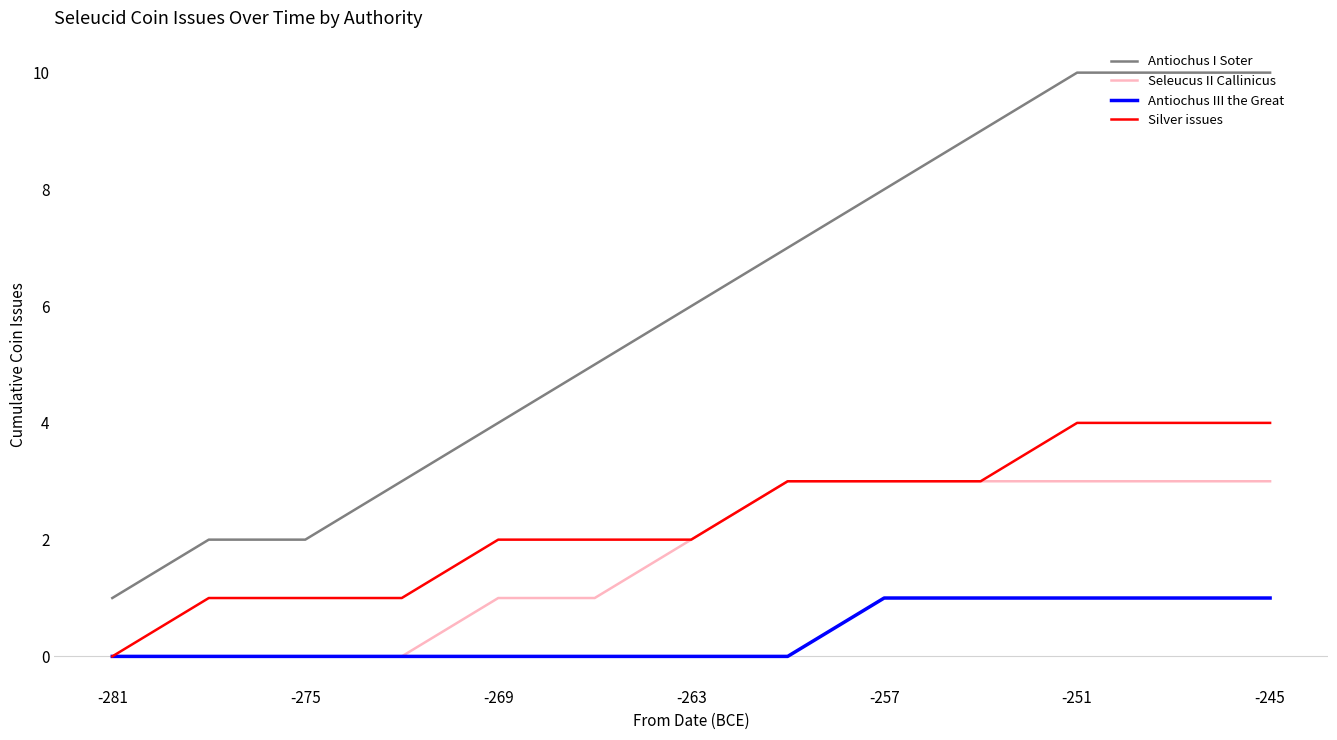

Which series has the largest total across all categories?

Antiochus I Soter